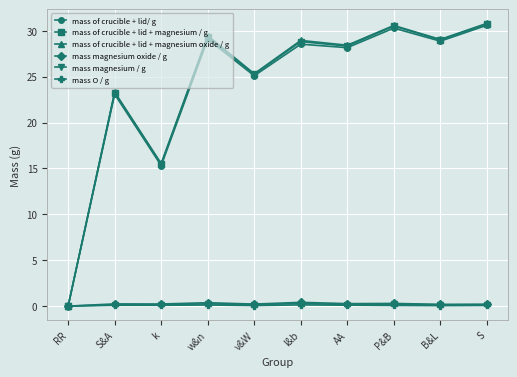

Is the value of mass of crucible + lid/ g at AA greater than the value of mass of crucible + lid + magnesium / g at v&W?

Yes